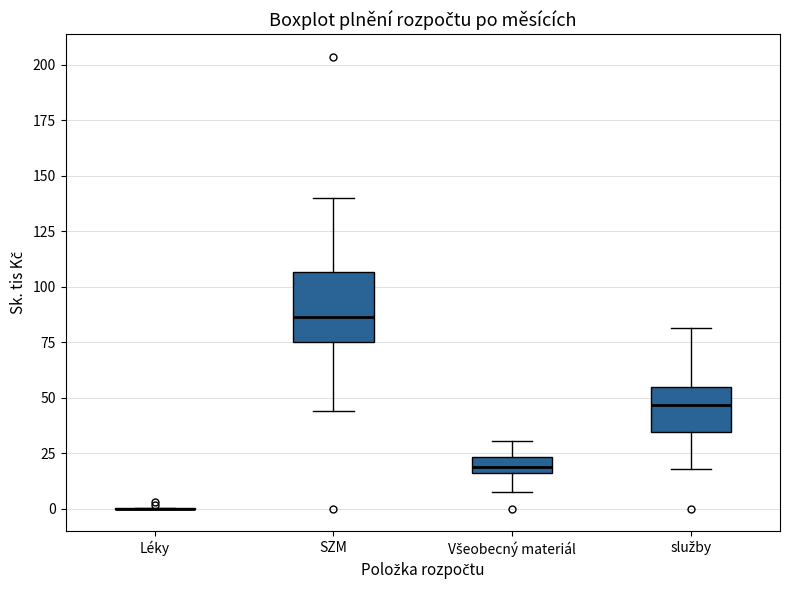

Which box is the tallest, from its lower edge to its upper edge?

SZM